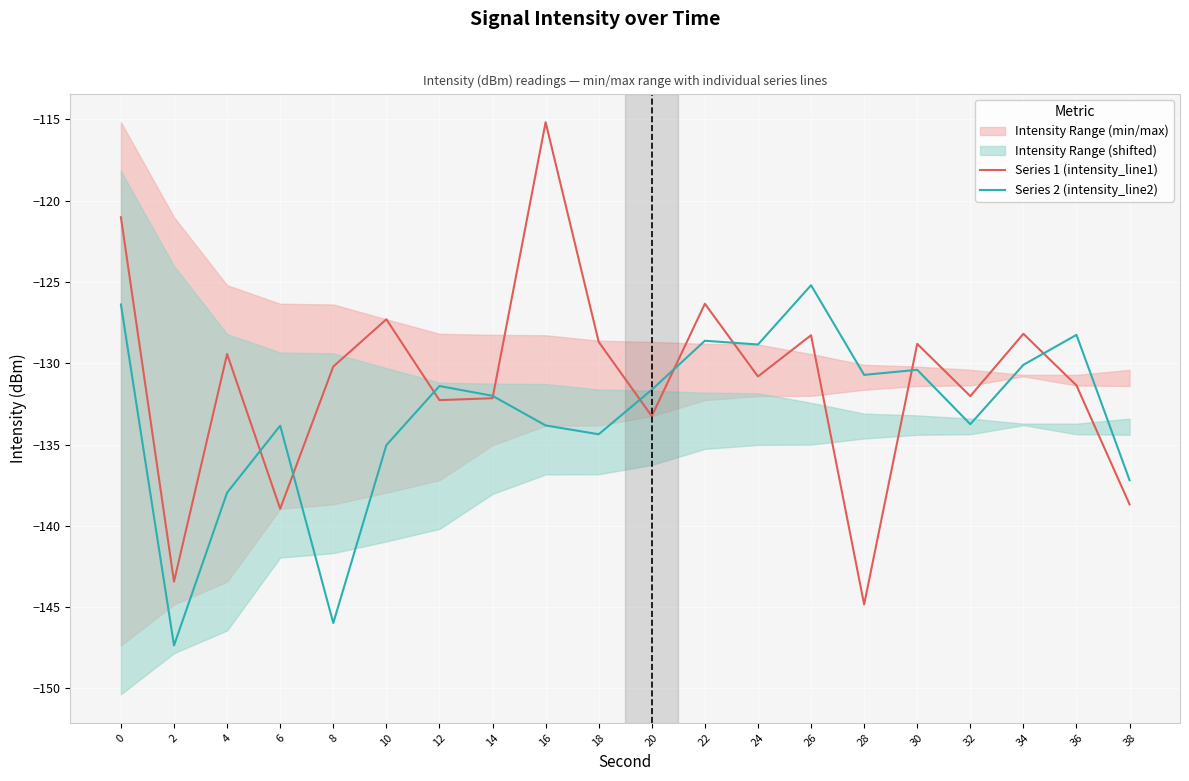

In Series 1 (intensity_line1), how many points are lower than both neighbors (excluding endpoints)?

7